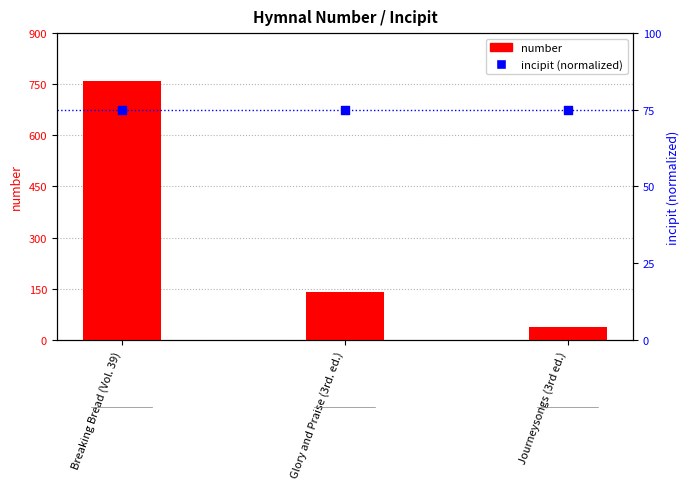

Which series contains the lowest Y value?

number